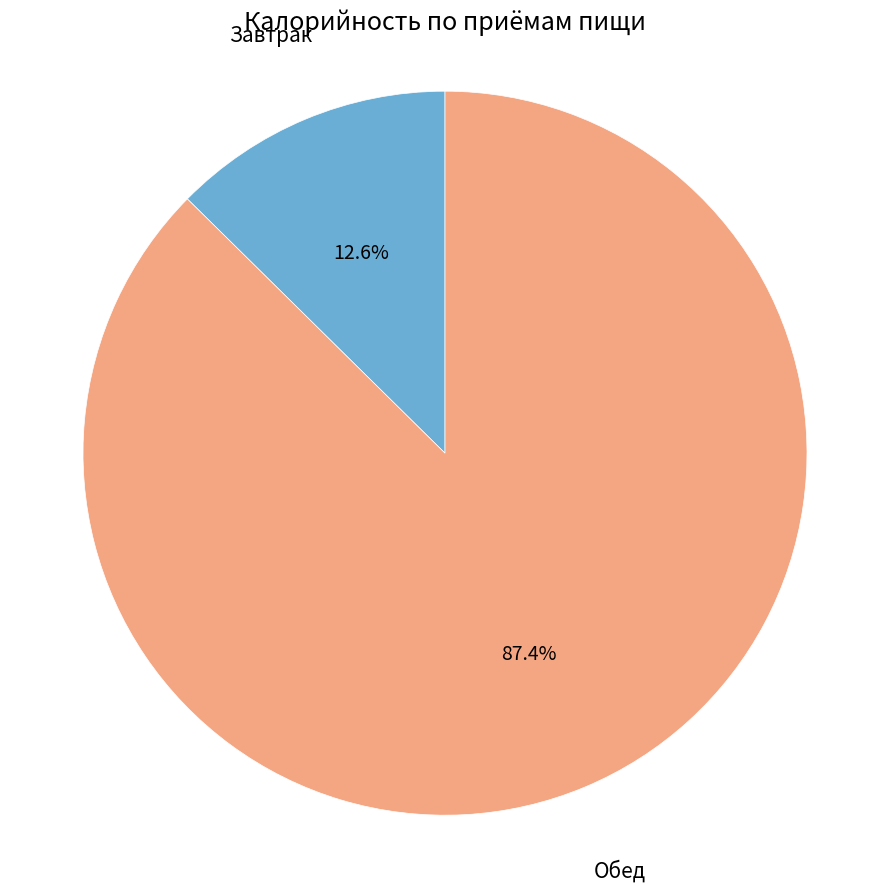

Rank the categories by value from lowest to highest.

Завтрак, Обед